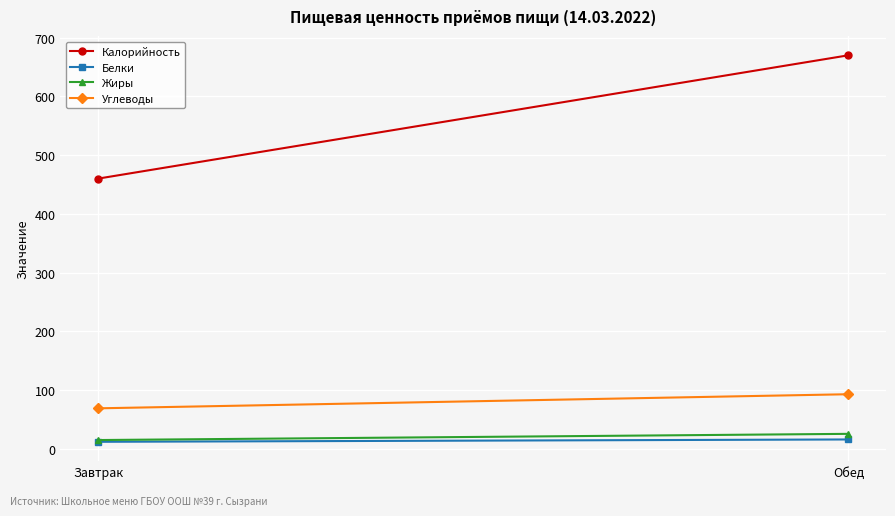

How many categories are shown in the chart?

2